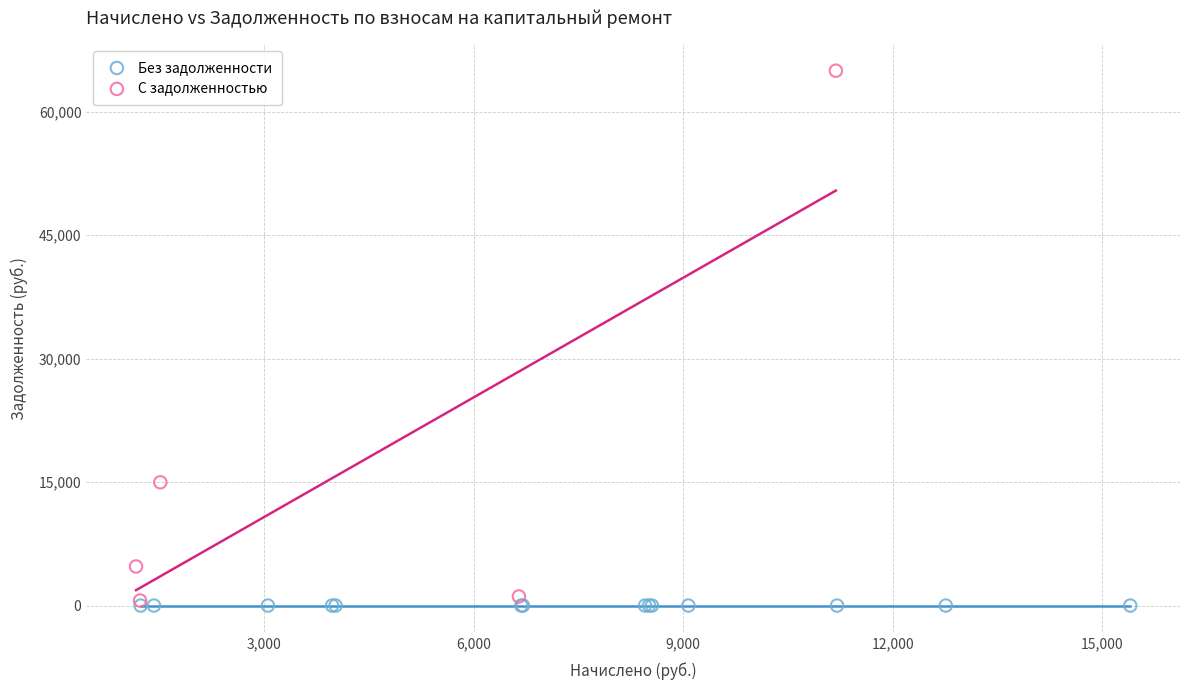

Which series contains the highest Y value?

С задолженностью